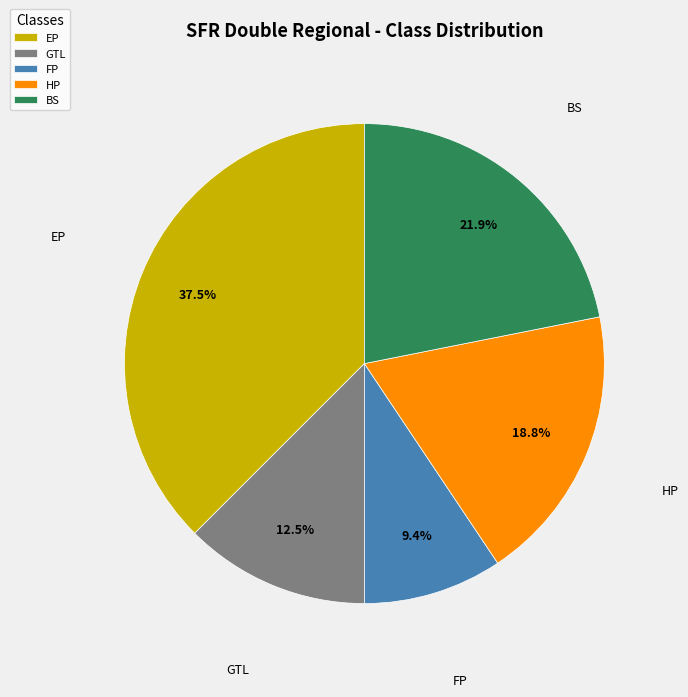

Rank the categories by value from highest to lowest.

EP, BS, HP, GTL, FP